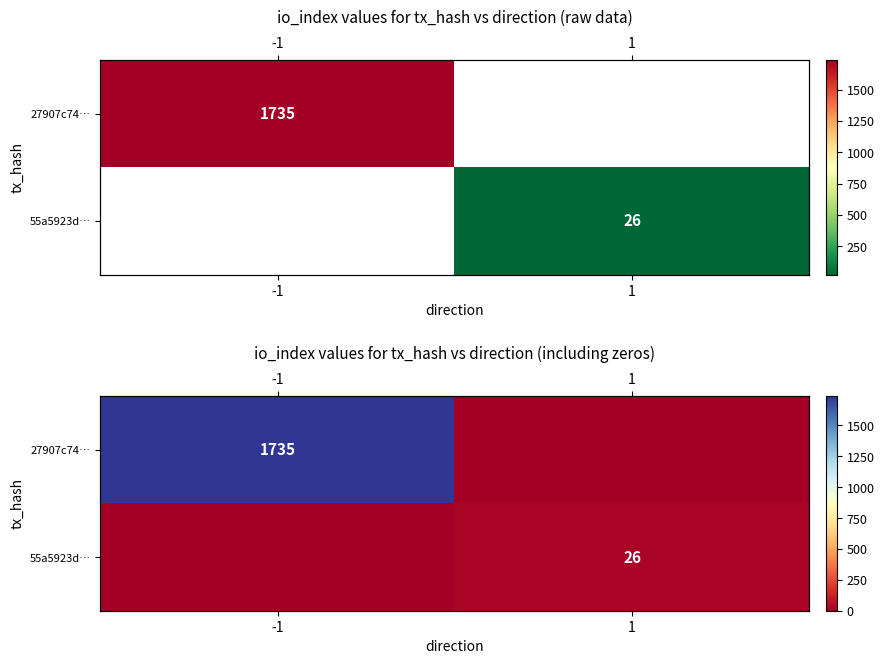

What is the difference between the maximum and minimum values in the 55a5923d… series?

26